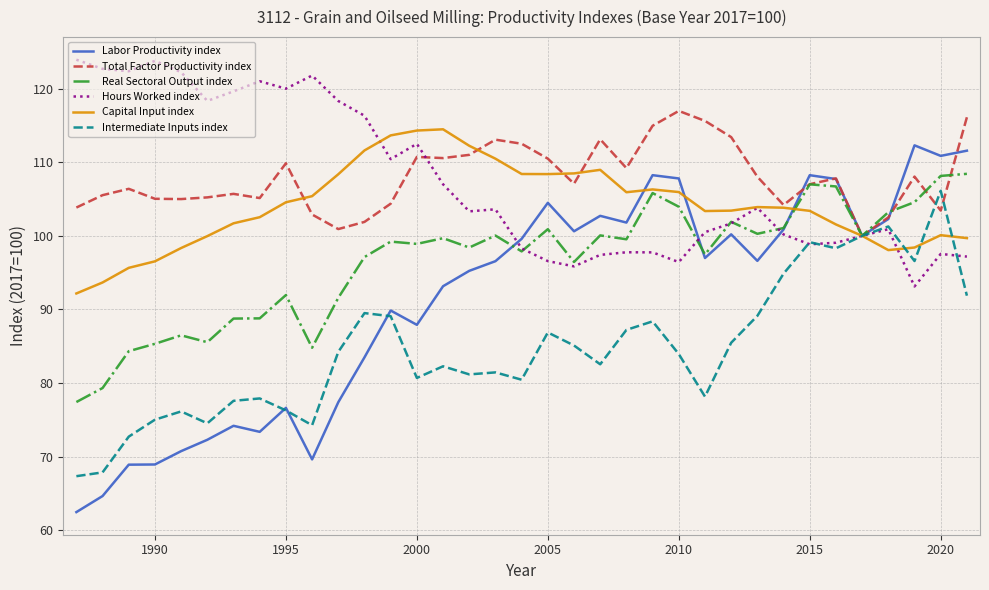

Which series has the widest spread of values?

Labor Productivity index